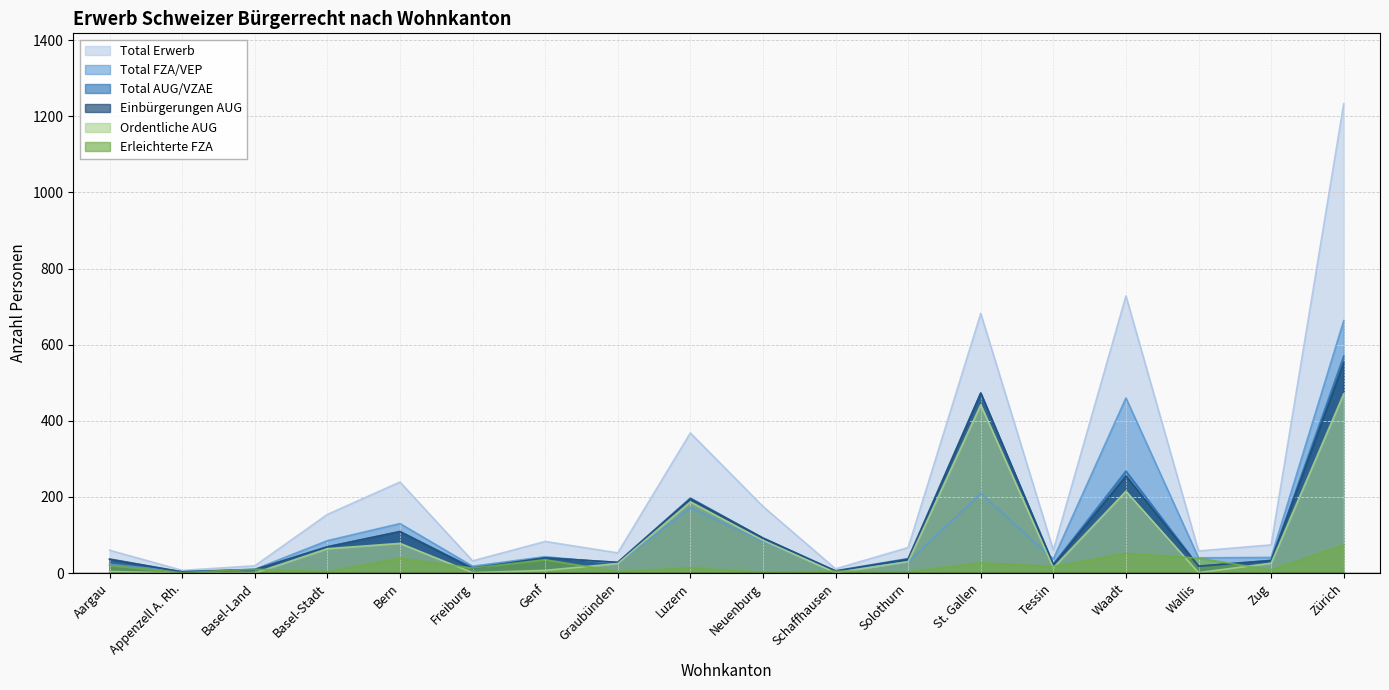

Reading left to right, what are all the values shown in this chart?

Total AUG/VZAE: Aargau=37	Appenzell A. Rh.=3	Basel-Land=9	Basel-Stadt=69	Bern=109	Freiburg=14	Genf=40	Graubünden=28	Luzern=197	Neuenburg=92	Schaffhausen=6	Solothurn=38	St. Gallen=473	Tessin=23	Waadt=268	Wallis=18	Zug=33	Zürich=570
Total Erwerb: Aargau=60	Appenzell A. Rh.=7	Basel-Land=19	Basel-Stadt=154	Bern=239	Freiburg=32	Genf=83	Graubünden=53	Luzern=368	Neuenburg=175	Schaffhausen=11	Solothurn=67	St. Gallen=682	Tessin=60	Waadt=728	Wallis=58	Zug=74	Zürich=1233
Total FZA/VEP: Aargau=23	Appenzell A. Rh.=4	Basel-Land=10	Basel-Stadt=85	Bern=130	Freiburg=18	Genf=43	Graubünden=25	Luzern=171	Neuenburg=83	Schaffhausen=5	Solothurn=29	St. Gallen=209	Tessin=37	Waadt=460	Wallis=40	Zug=41	Zürich=663
Einbürgerungen AUG: Aargau=36	Appenzell A. Rh.=3	Basel-Land=9	Basel-Stadt=69	Bern=109	Freiburg=12	Genf=40	Graubünden=28	Luzern=195	Neuenburg=92	Schaffhausen=5	Solothurn=36	St. Gallen=473	Tessin=22	Waadt=255	Wallis=18	Zug=33	Zürich=553
Erleichterte FZA: Aargau=20	Appenzell A. Rh.=1	Basel-Land=10	Basel-Stadt=4	Bern=39	Freiburg=13	Genf=35	Graubünden=4	Luzern=14	Neuenburg=2	Schaffhausen=5	Solothurn=3	St. Gallen=27	Tessin=17	Waadt=52	Wallis=39	Zug=8	Zürich=74
Ordentliche AUG: Aargau=4	Appenzell A. Rh.=0	Basel-Land=0	Basel-Stadt=64	Bern=78	Freiburg=1	Genf=7	Graubünden=25	Luzern=187	Neuenburg=86	Schaffhausen=1	Solothurn=30	St. Gallen=442	Tessin=14	Waadt=215	Wallis=1	Zug=26	Zürich=471